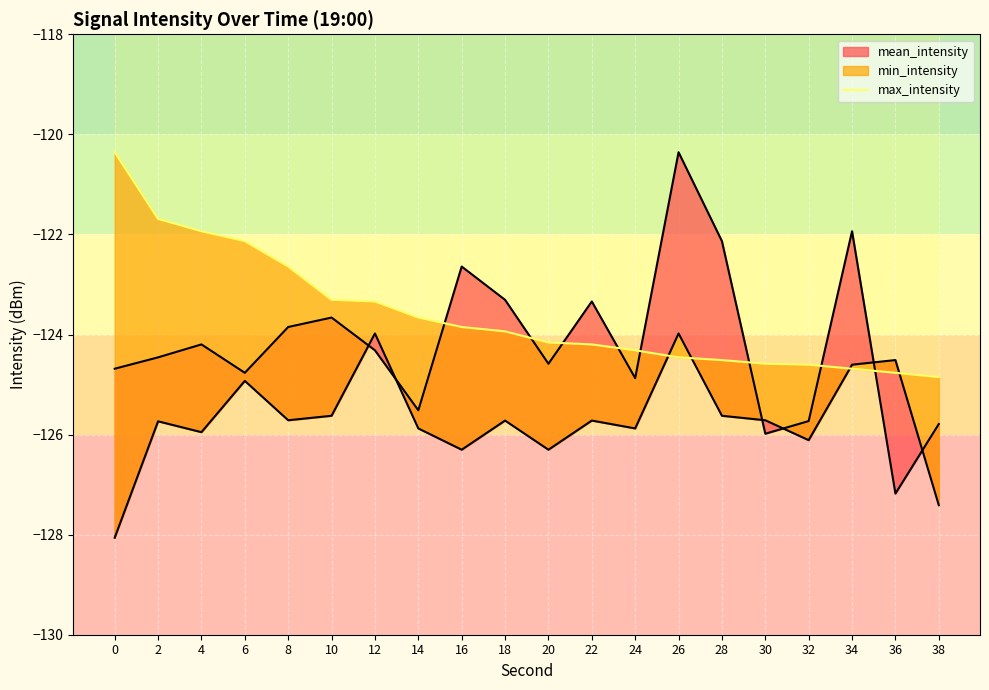

How many lines are shown in the chart?

1